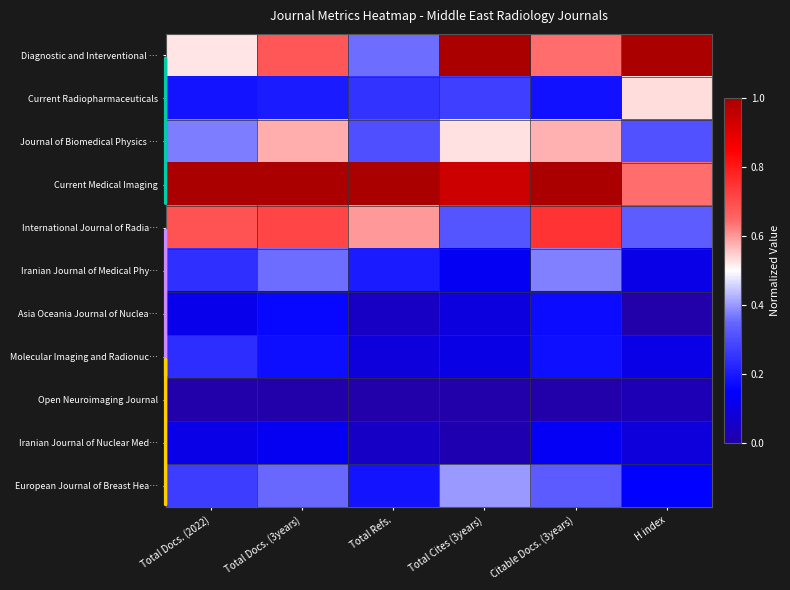

Count the number of data series in this chart.

11